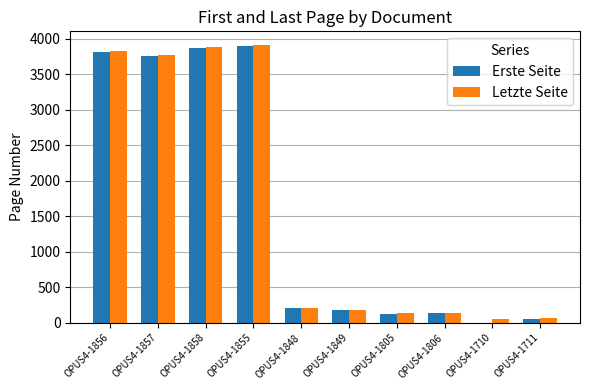

What is the maximum value for Letzte Seite?

3910